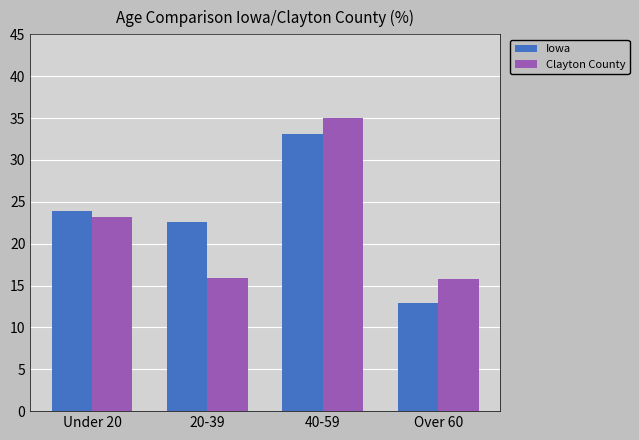

What is the lowest value of the Iowa series?

12.9